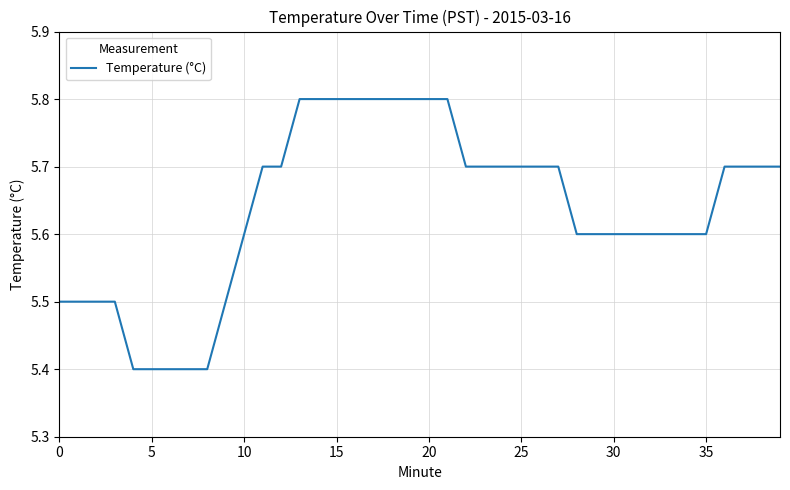

What is the maximum value shown in the chart?

5.8